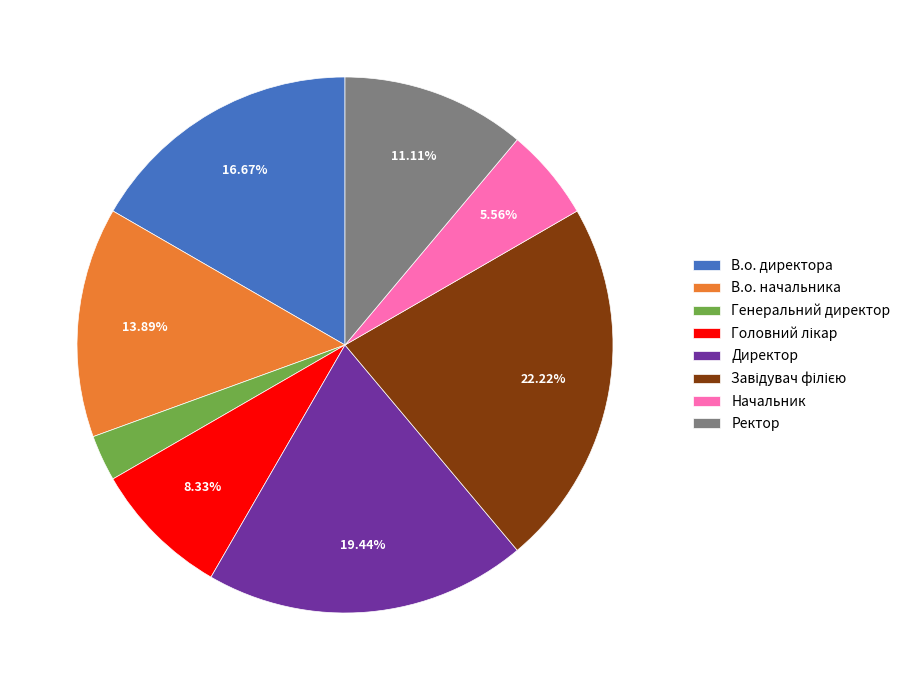

Approximately how many times larger is the value at Ректор compared to В.о. директора?

0.7